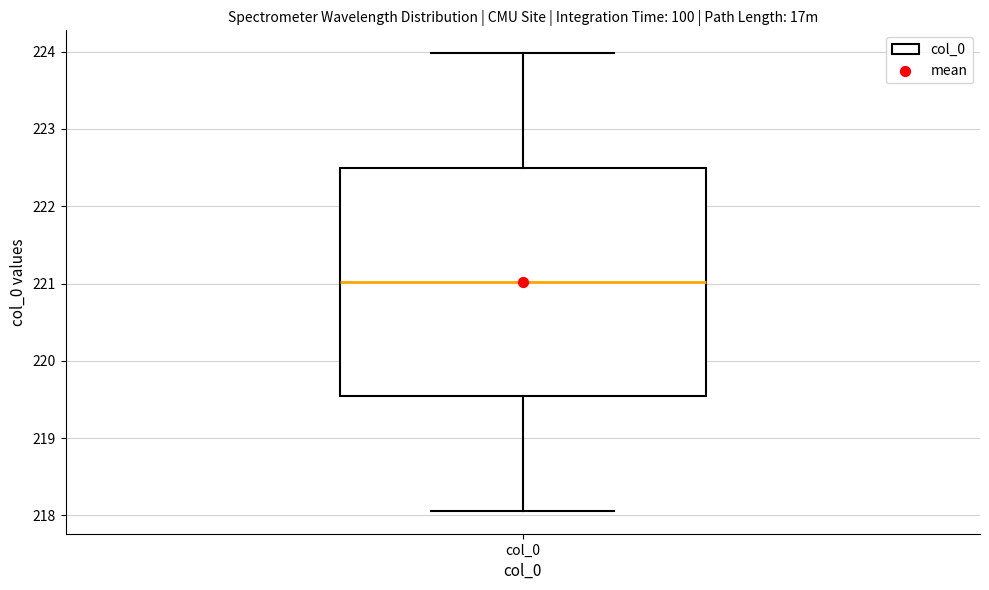

Where does the upper whisker of the box for col_0 end on the y-axis? The values are not printed on the chart, so give them approximately, as read against the axis.

224.0